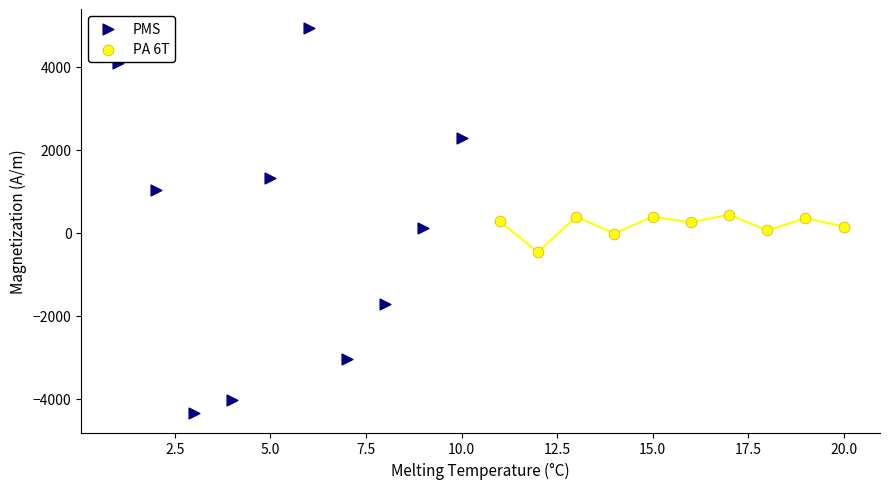

Which series contains the lowest Y value?

PMS